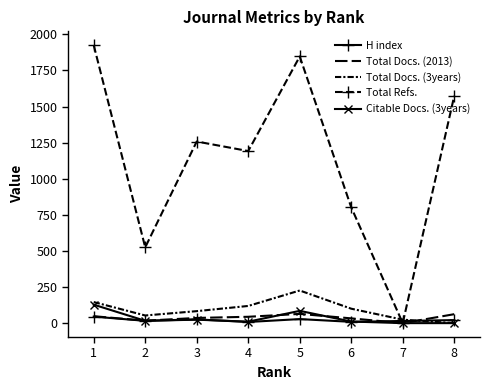

Which series ends up on top after the final intersection of Total Refs. and Total Docs. (3years)?

Total Refs.